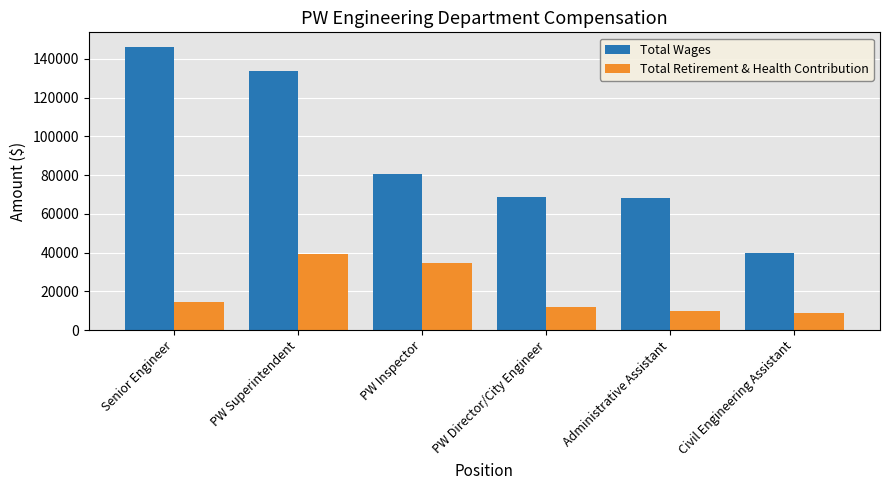

The Total Retirement & Health Contribution series shows 13971 at PW Inspector. True or false?

False